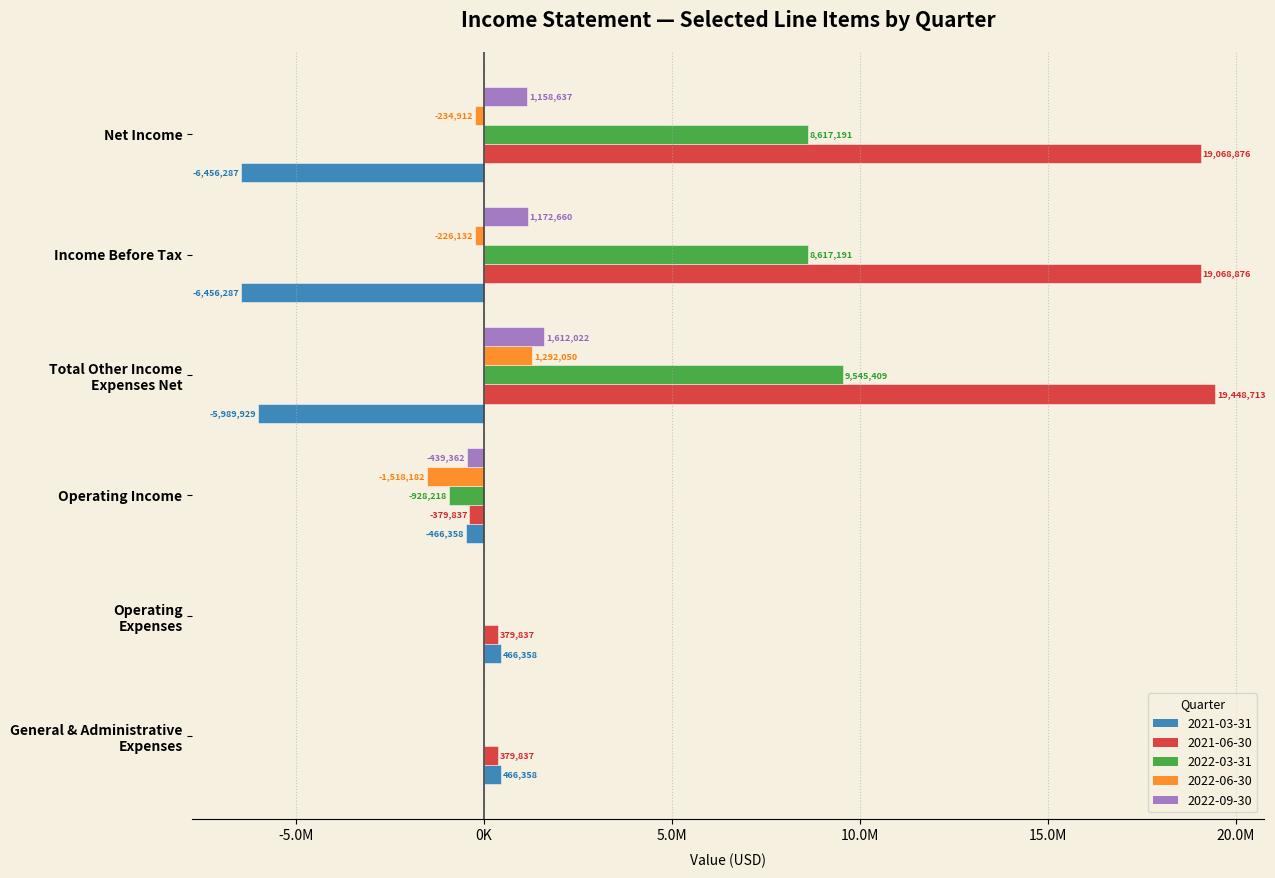

What is the sum of all 2021-03-31 values?

-18436145